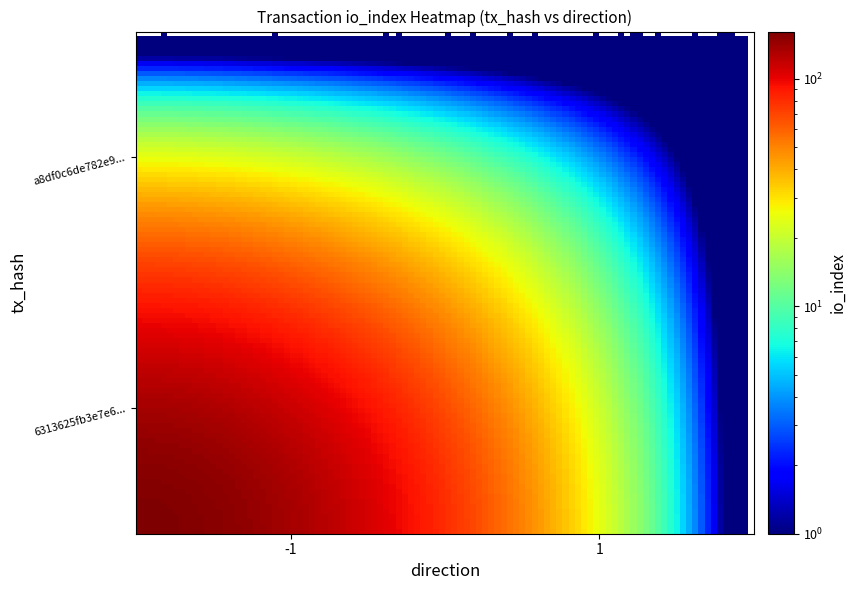

Rank the series by their maximum value, from lowest to highest.

a8df0c6de782e9cc246e5a42cc595066002309d, 6313625fb3e7e6822749ecd70a774c4faeb11c9